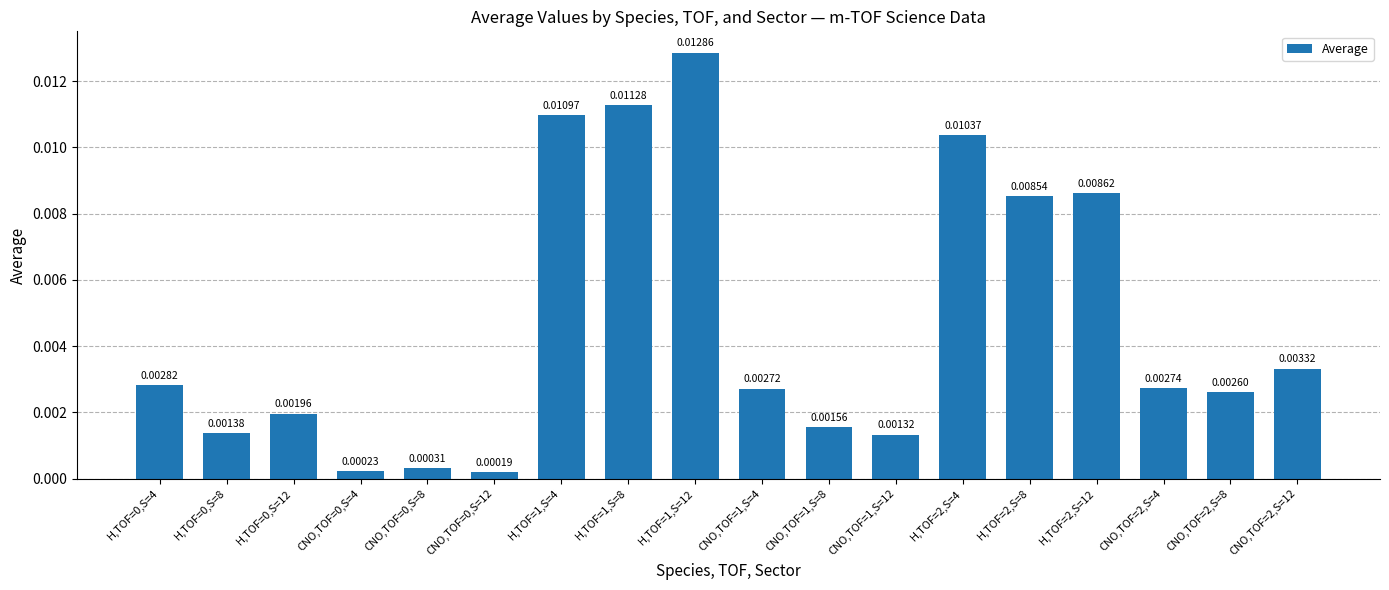

Between H,TOF=1,S=12 and H,TOF=0,S=12, which is larger?

H,TOF=1,S=12